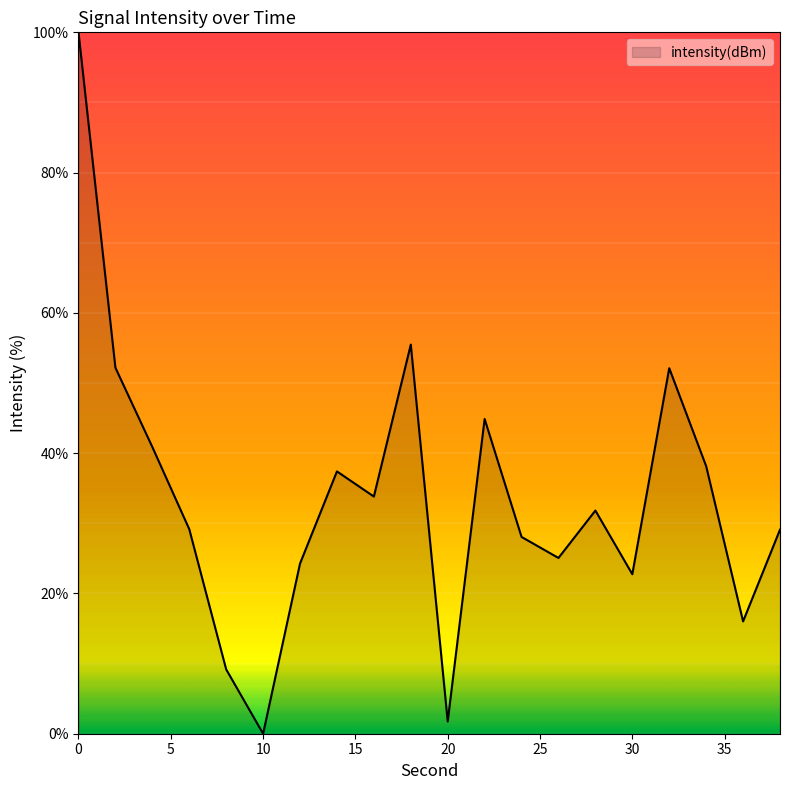

What is the maximum value shown in the chart?

100.0